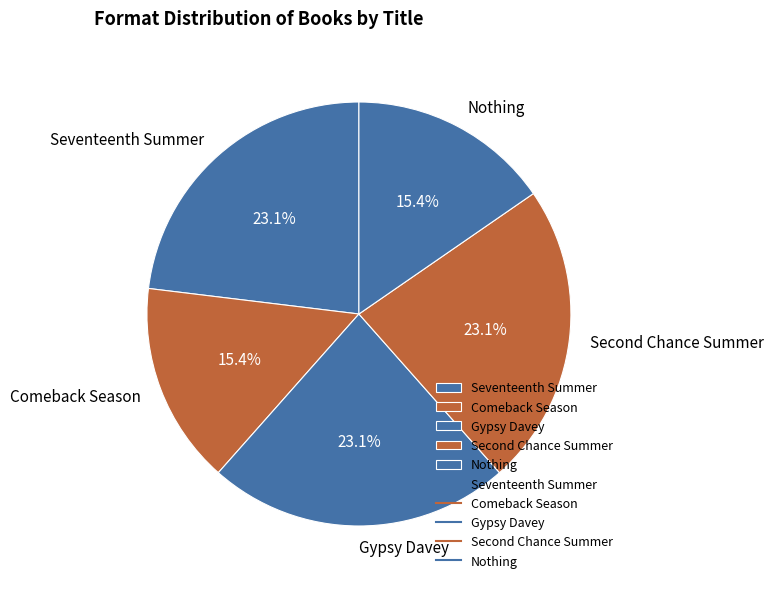

Approximately how many times larger is the value at Comeback Season compared to Seventeenth Summer?

0.7